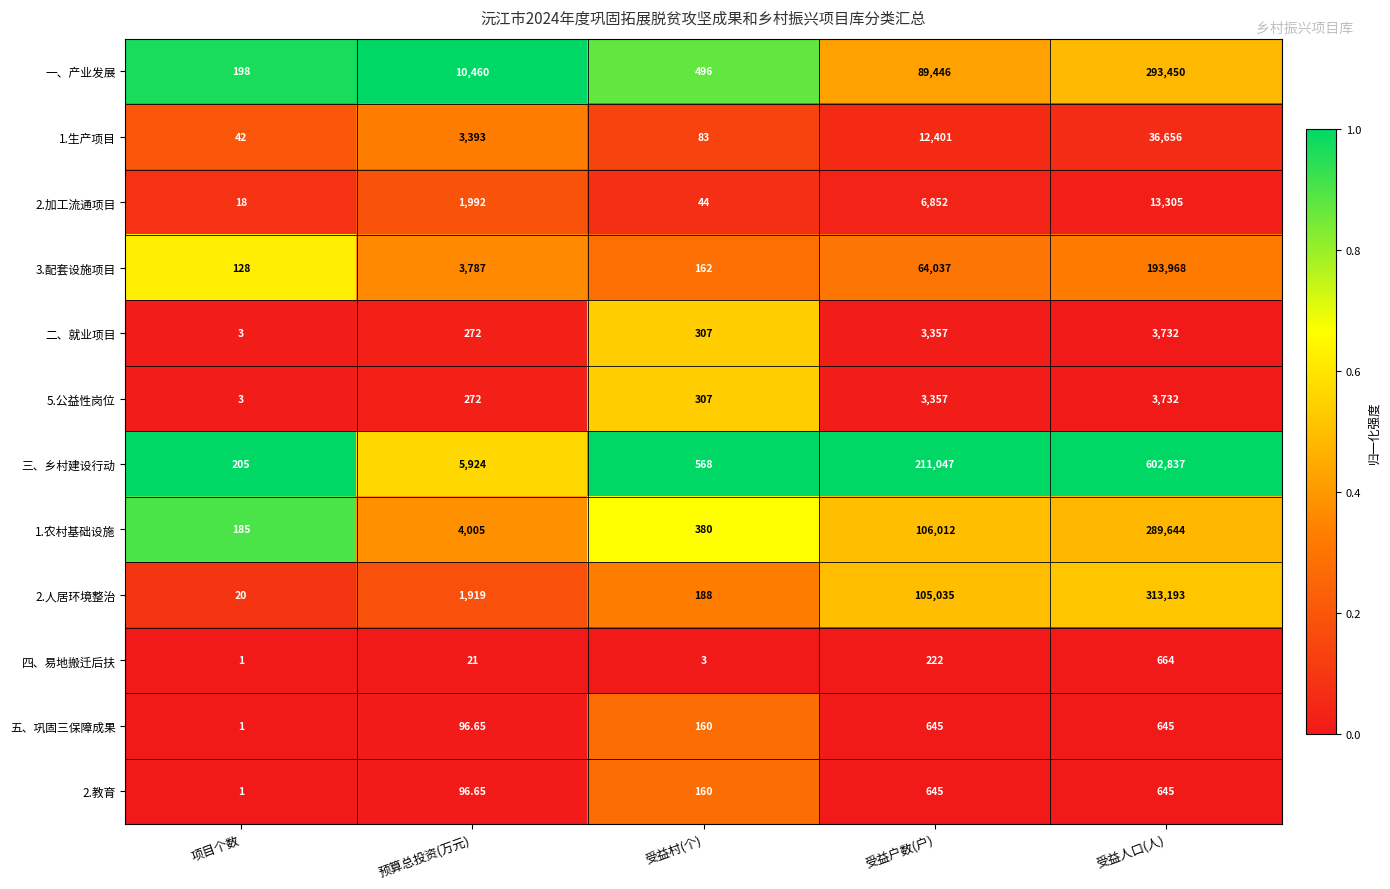

At which label does 五、巩固三保障成果 reach its minimum?

项目个数